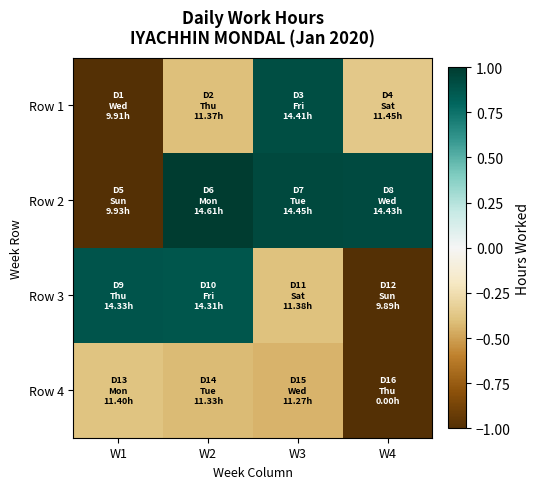

At how many categories does at least one series exceed 0?

4